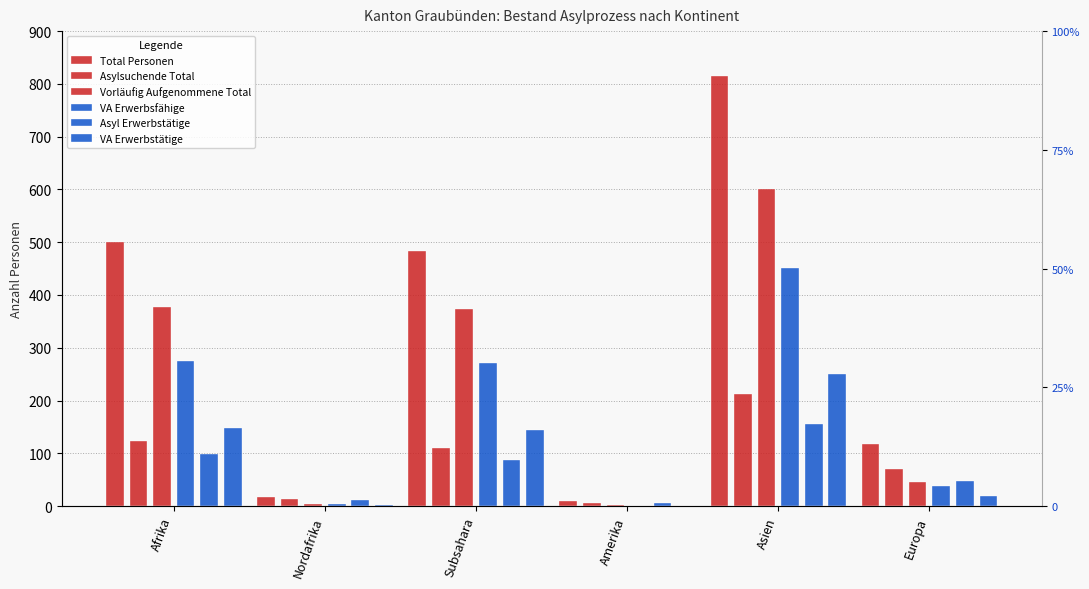

Where does the VA Erwerbstätige series first go above 145?

Afrika